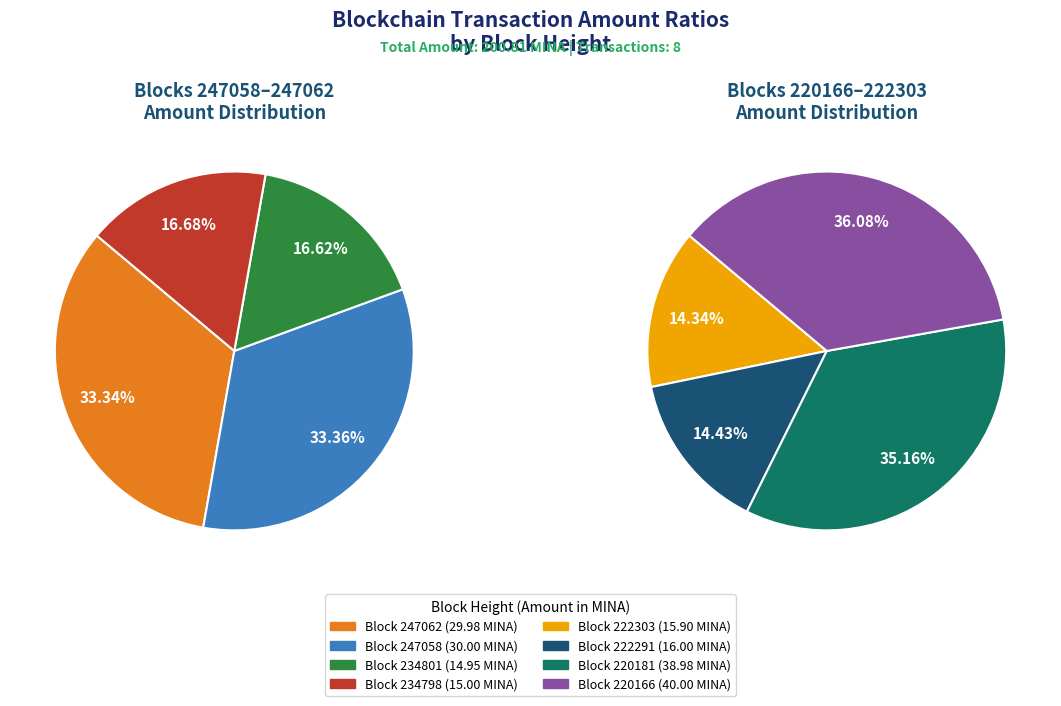

True or false: 220166 accounts for 20% of the total.

True